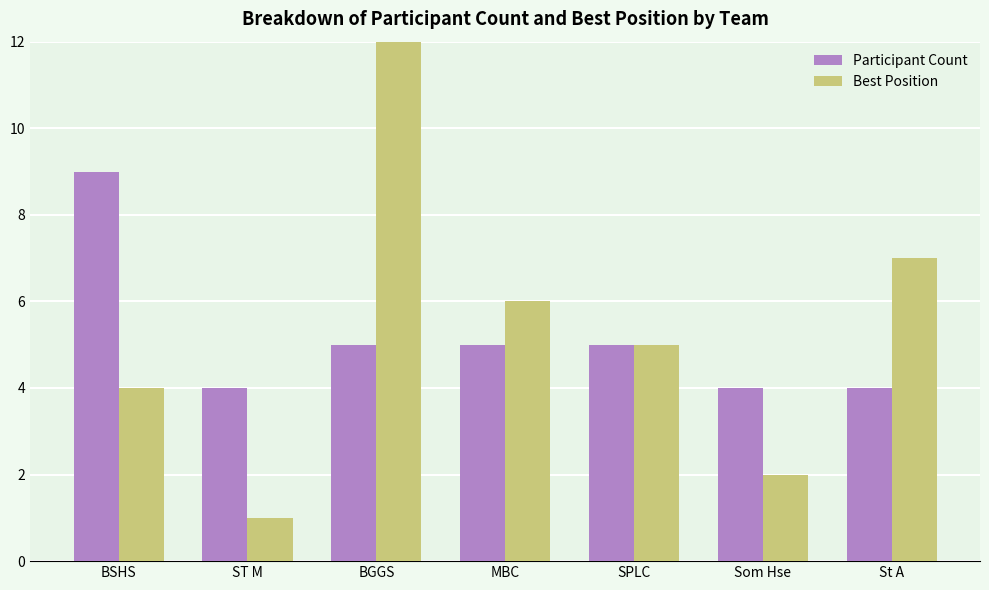

Which series changed the most between SPLC and St A?

Best Position